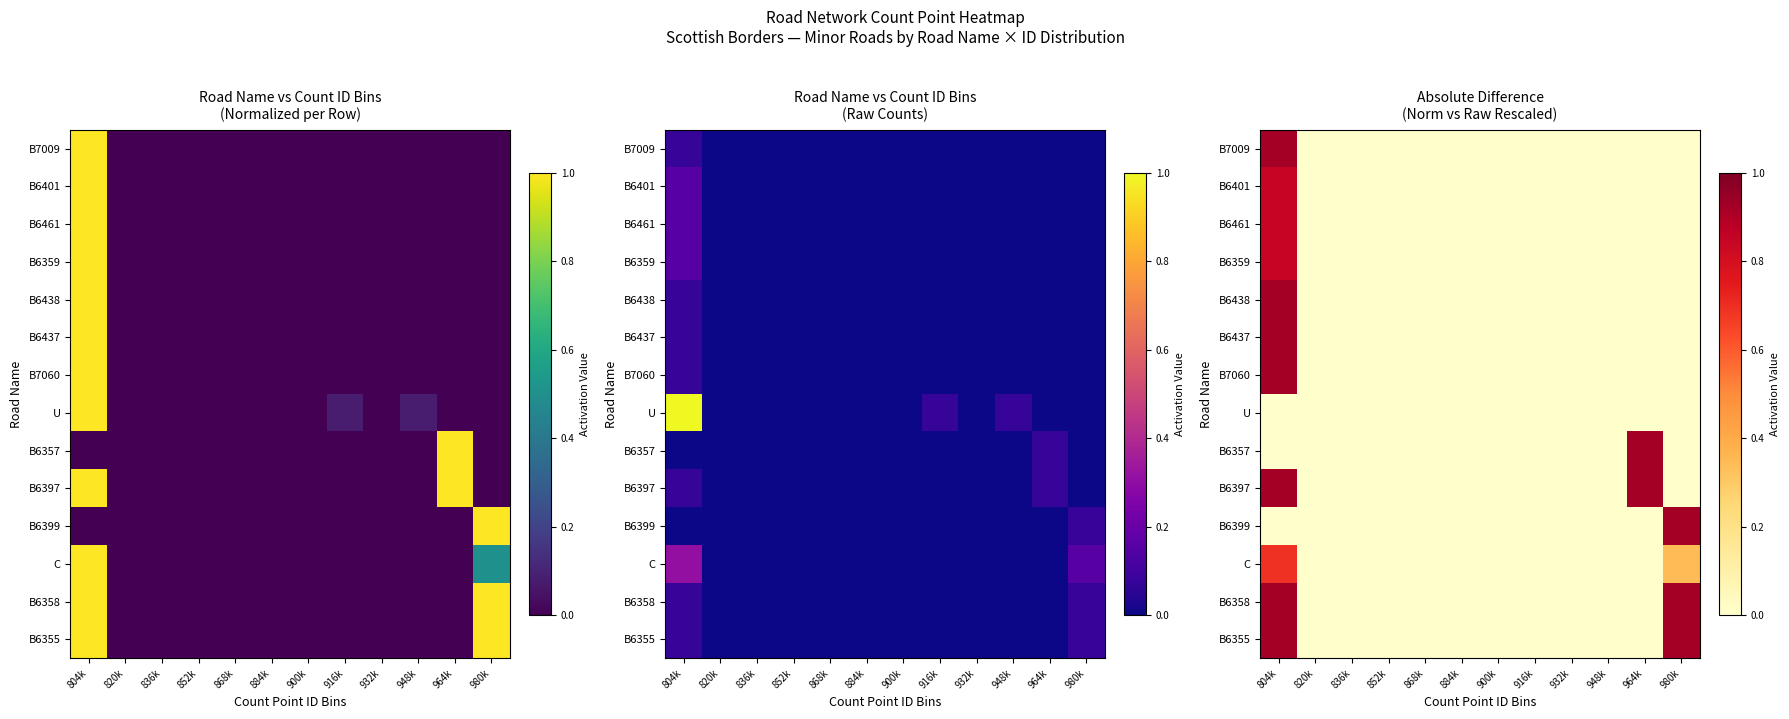

At how many categories does at least one series exceed 0?

3